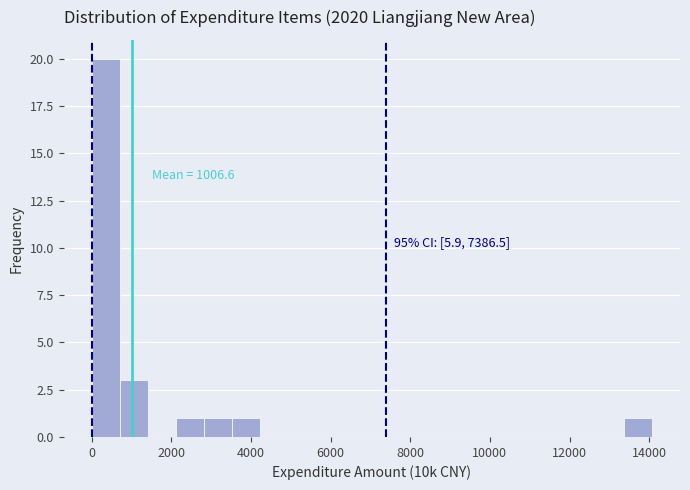

Read against the x-axis, roughly where is the centre of the tallest bar?

400